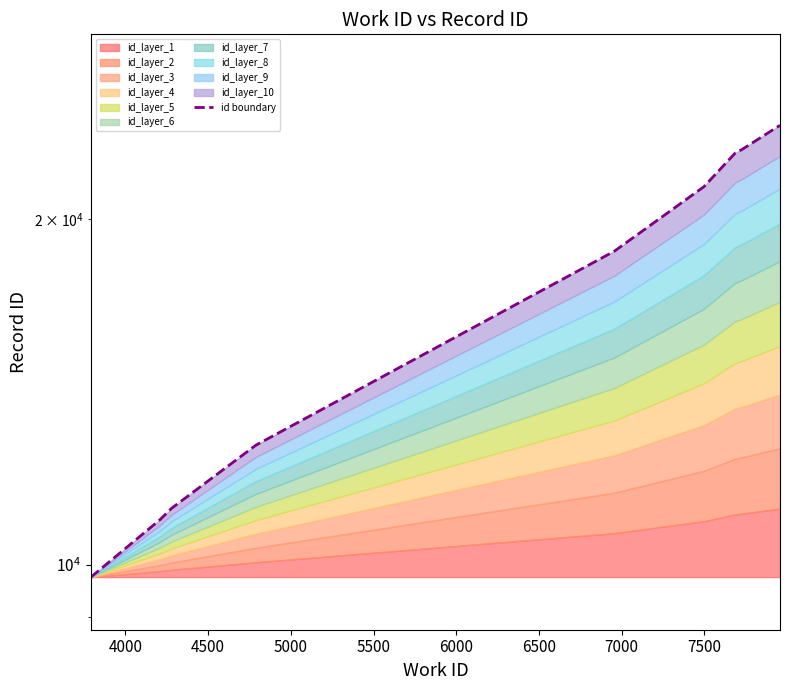

The chart shows a value of 8787 at 6000. True or false?

False